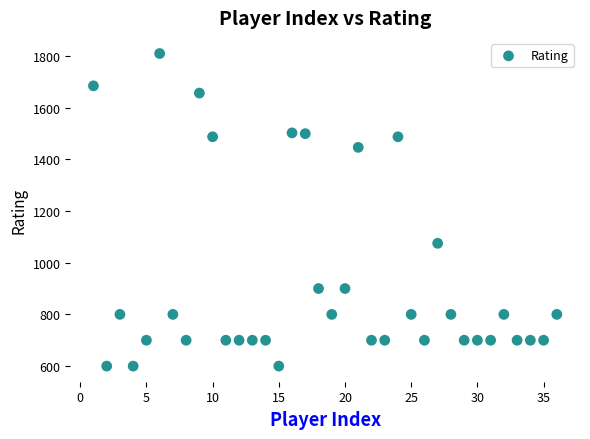

What is the range of Y values (max minus min)?

1209